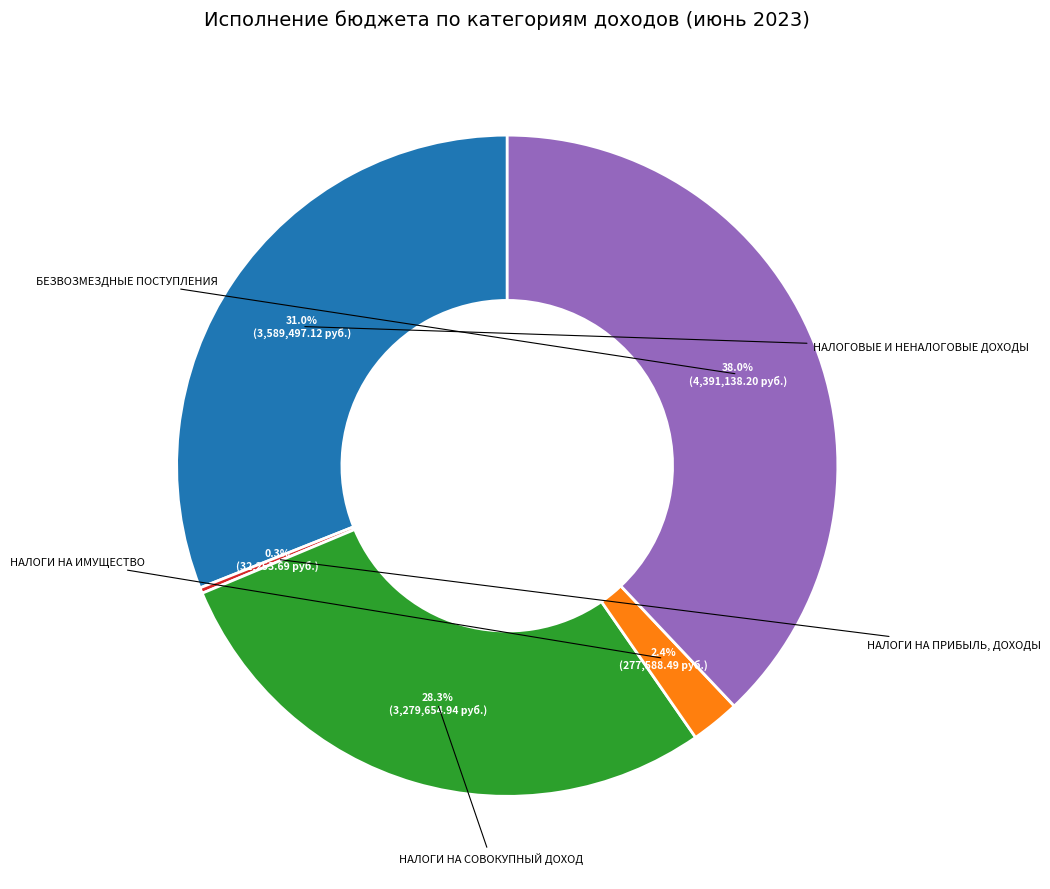

To the nearest percent, what is the combined percentage of НАЛОГИ НА СОВОКУПНЫЙ ДОХОД and БЕЗВОЗМЕЗДНЫЕ ПОСТУПЛЕНИЯ?

66%